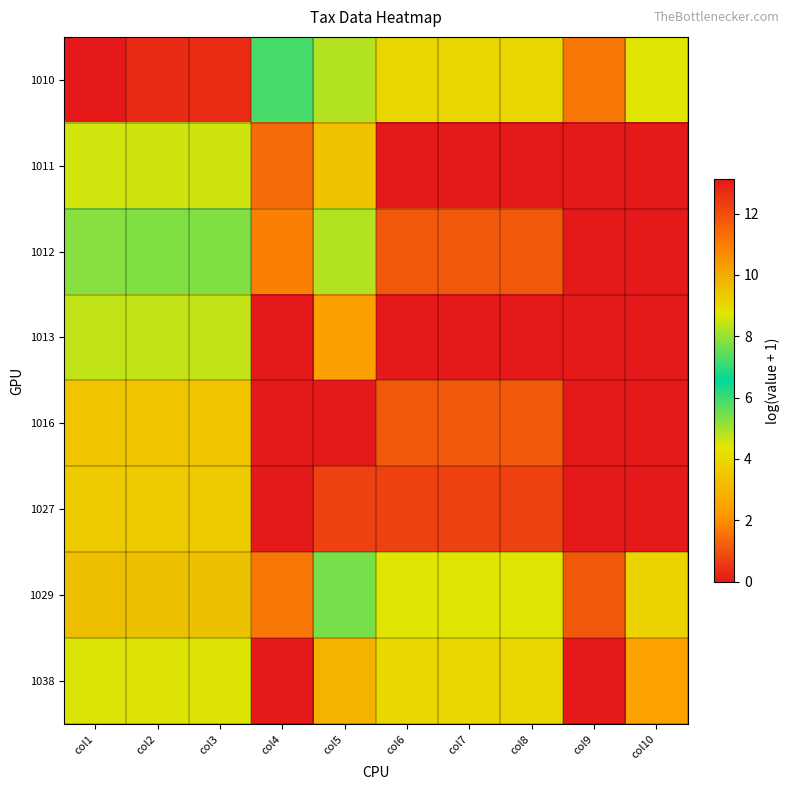

Reading left to right, what are all the values shown in this chart?

1010: col1=13.1	col2=12.7	col3=12.7	col4=7.2	col5=8.3	col6=9.1	col7=9.1	col8=9.1	col9=1.6	col10=4.4
1011: col1=8.6	col2=8.5	col3=8.5	col4=1.4	col5=3.4	col6=0.0	col7=0.0	col8=0.0	col9=0.0	col10=0.0
1012: col1=7.8	col2=7.8	col3=7.8	col4=1.8	col5=4.9	col6=1.1	col7=1.1	col8=1.1	col9=0.0	col10=0.0
1013: col1=4.7	col2=4.7	col3=4.7	col4=0.0	col5=2.4	col6=0.0	col7=0.0	col8=0.0	col9=0.0	col10=0.0
1016: col1=3.5	col2=3.5	col3=3.5	col4=0.0	col5=0.0	col6=1.1	col7=1.1	col8=1.1	col9=0.0	col10=0.0
1027: col1=3.6	col2=3.6	col3=3.6	col4=0.0	col5=0.7	col6=0.7	col7=0.7	col8=0.7	col9=0.0	col10=0.0
1029: col1=9.5	col2=9.5	col3=9.5	col4=1.6	col5=5.4	col6=8.7	col7=8.7	col8=8.7	col9=1.1	col10=3.8
1038: col1=4.5	col2=4.4	col3=4.4	col4=0.0	col5=2.9	col6=4.0	col7=4.0	col8=4.0	col9=0.0	col10=2.5